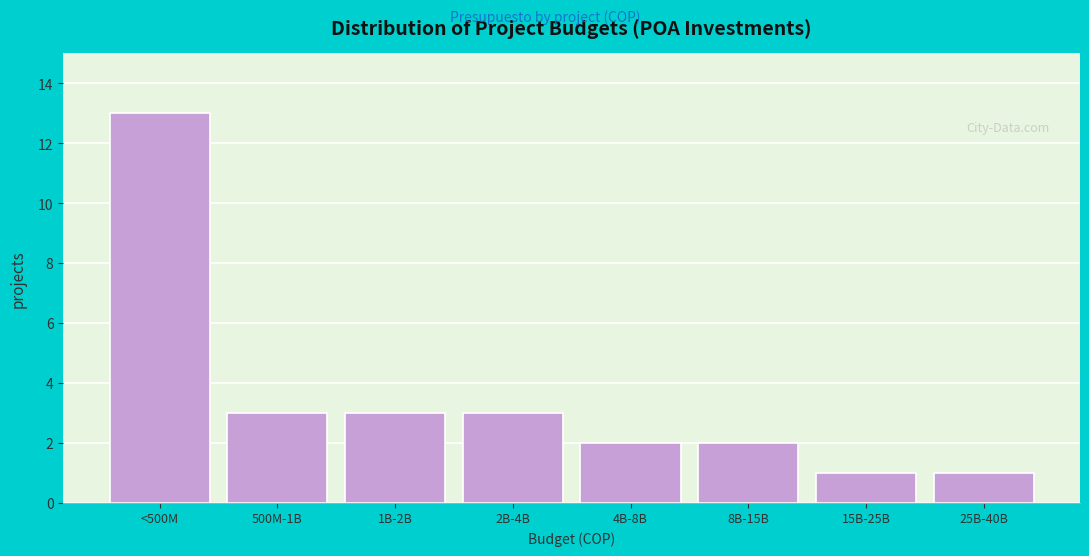

Reading left to right, extract all data points from this chart.

<500M=13	500M-1B=3	1B-2B=3	2B-4B=3	4B-8B=2	8B-15B=2	15B-25B=1	25B-40B=1